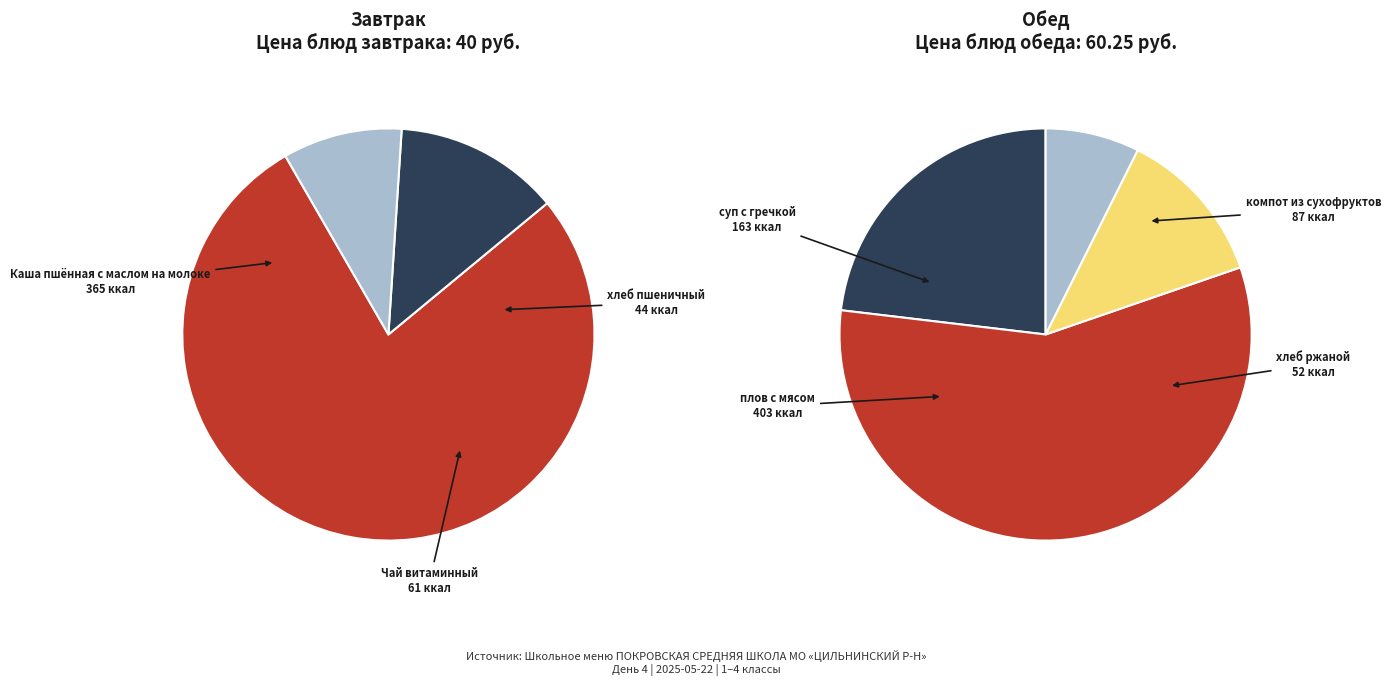

Rank the categories by value from lowest to highest.

хлеб пшеничный, хлеб ржаной, Чай витаминный, компот из сухофруктов, суп с гречкой, Каша пшённая с маслом на молоке, плов с мясом